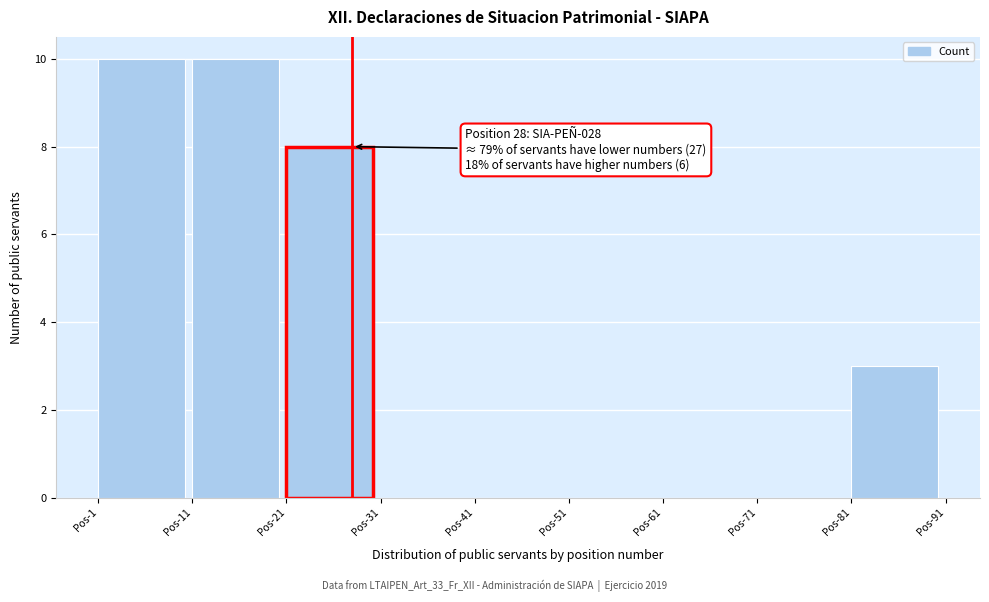

Reading left to right, extract all data points from this chart.

Pos-1=10	Pos-11=10	Pos-21=8	Pos-31=0	Pos-41=0	Pos-51=0	Pos-61=0	Pos-71=0	Pos-81=3